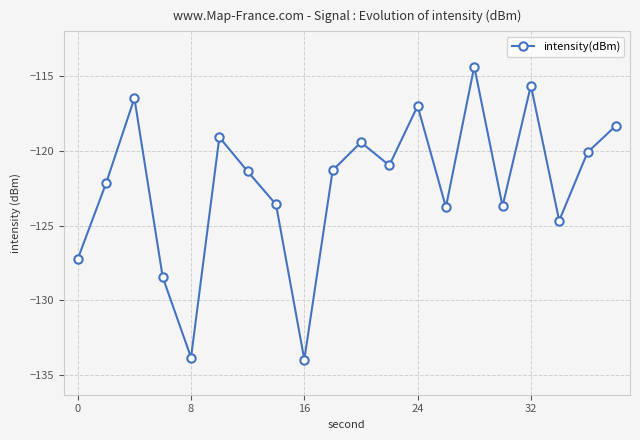

What is the greatest value displayed?

-114.3